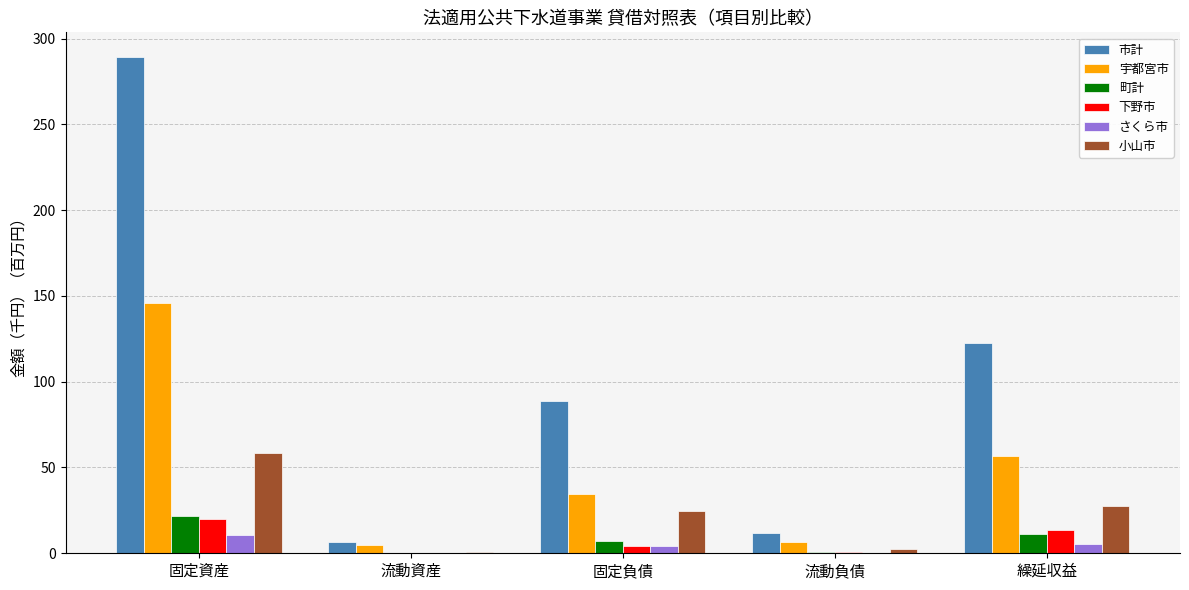

What is the sum of all 宇都宮市 values?

248.4